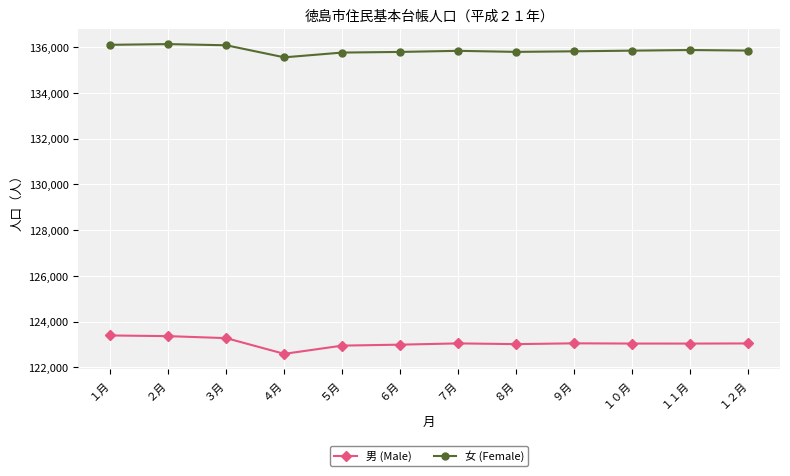

The value of 女 (Female) at ４月 is 178335. True or false?

False